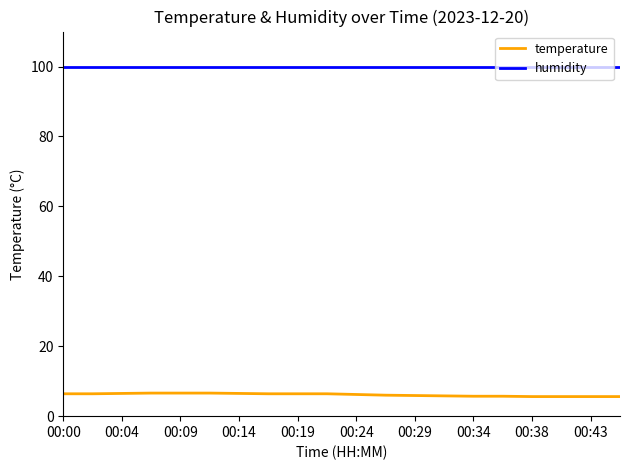

Rank the series by their average value, from highest to lowest.

humidity, temperature